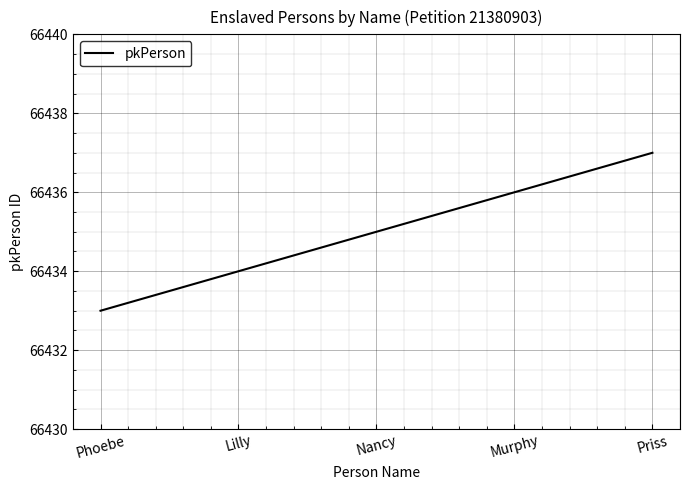

What position from the right is Lilly?

4